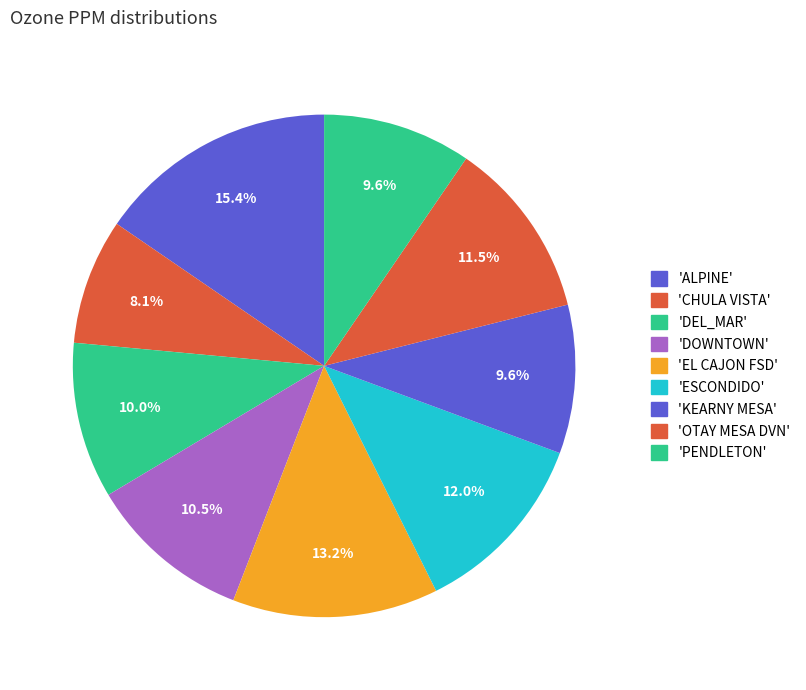

How many segments does this pie chart have?

9